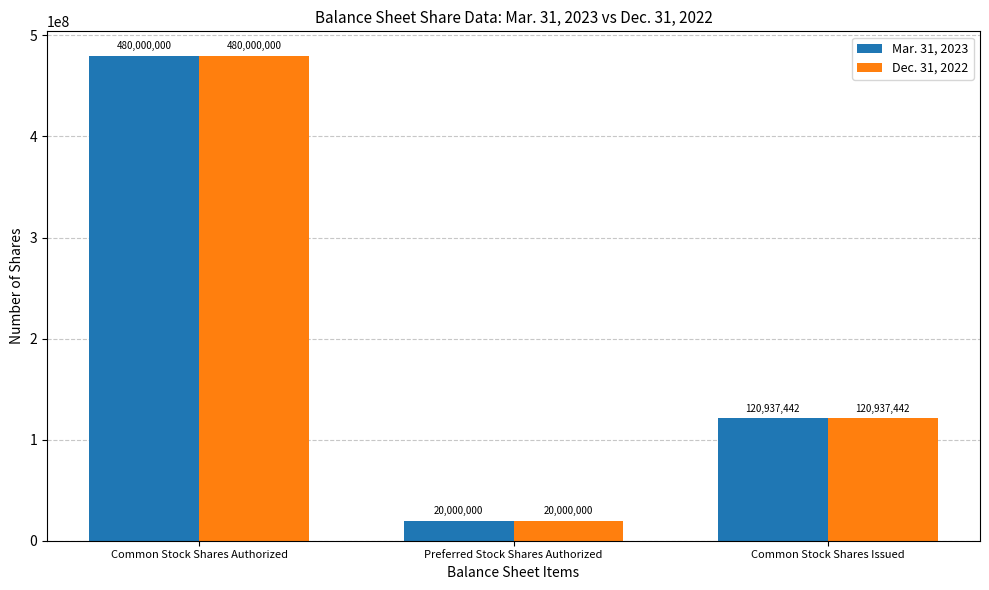

What is the highest value of the Dec. 31, 2022 series?

480000000